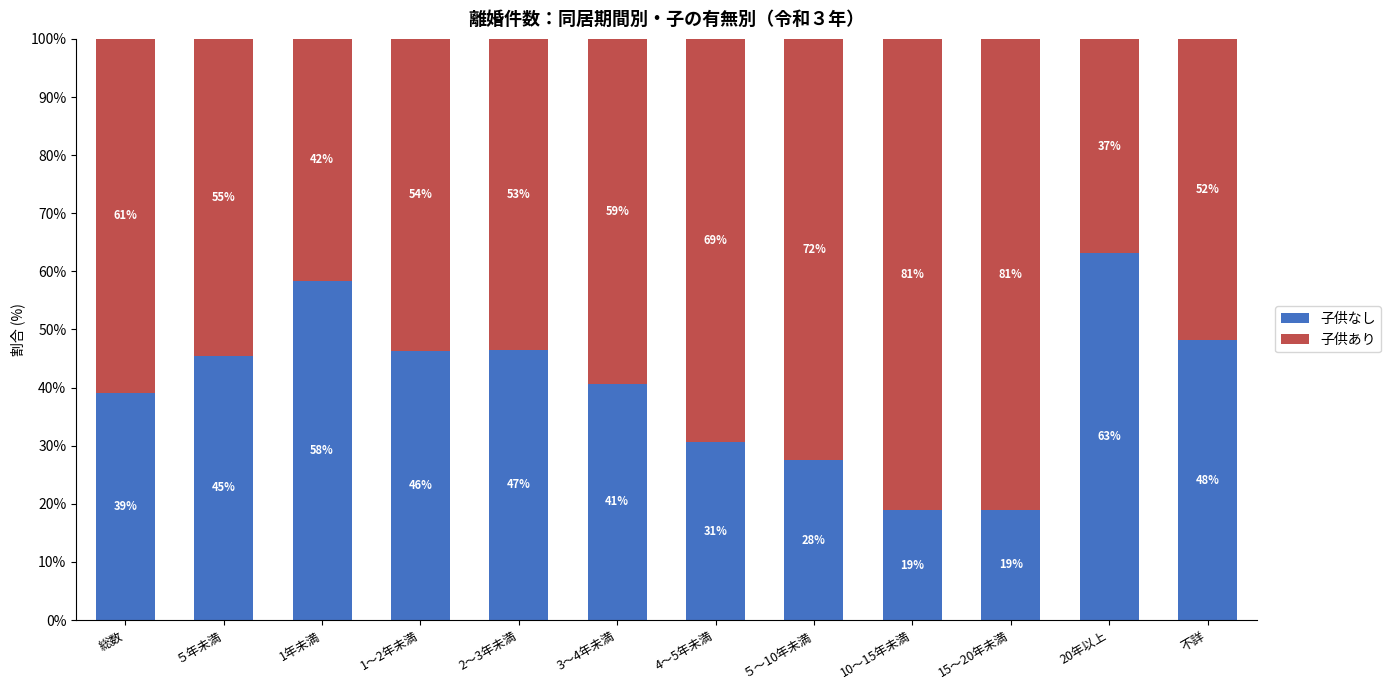

Rank the series by their average value, from lowest to highest.

子供なし, 子供あり